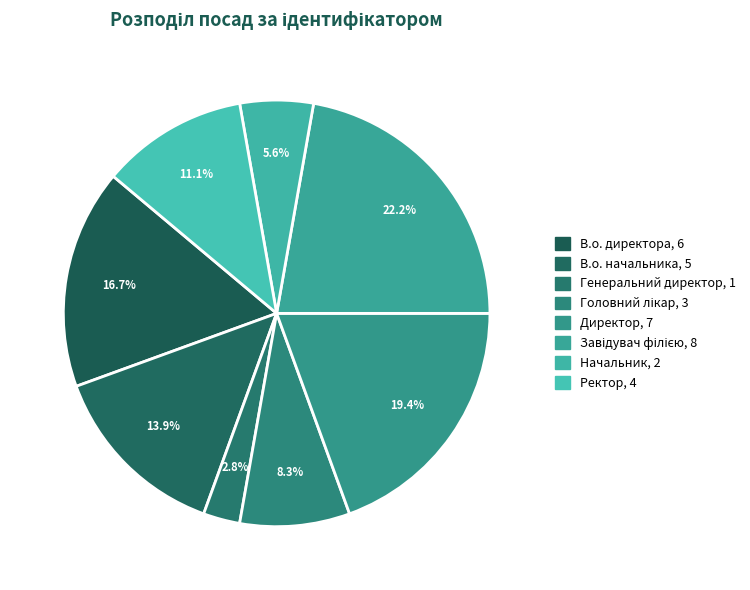

How many segments does this pie chart have?

8